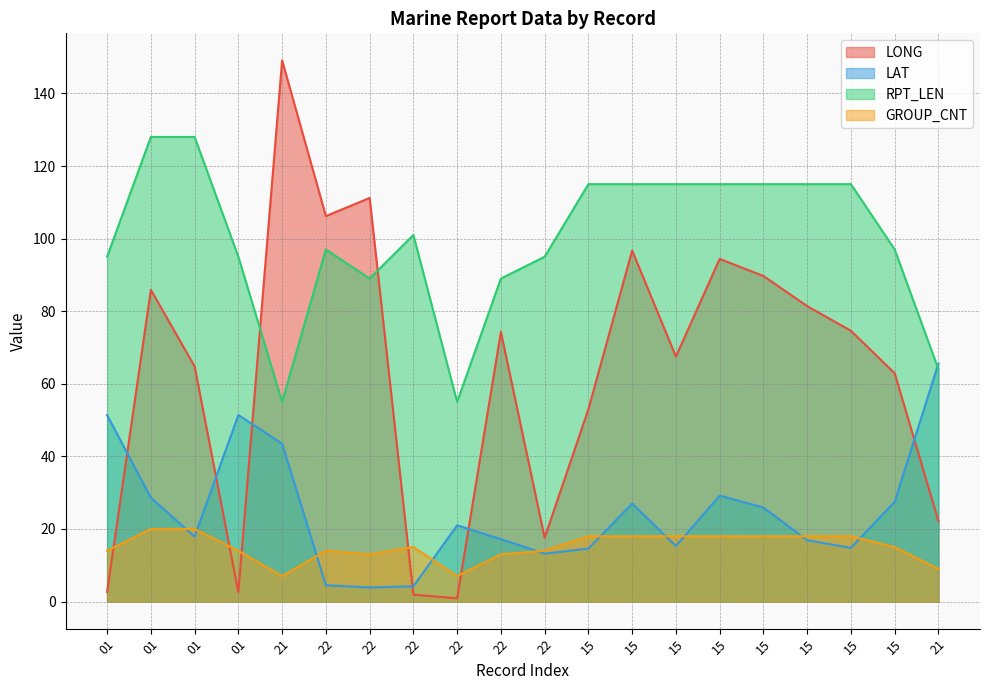

How many times do RPT_LEN and LONG cross each other?

2